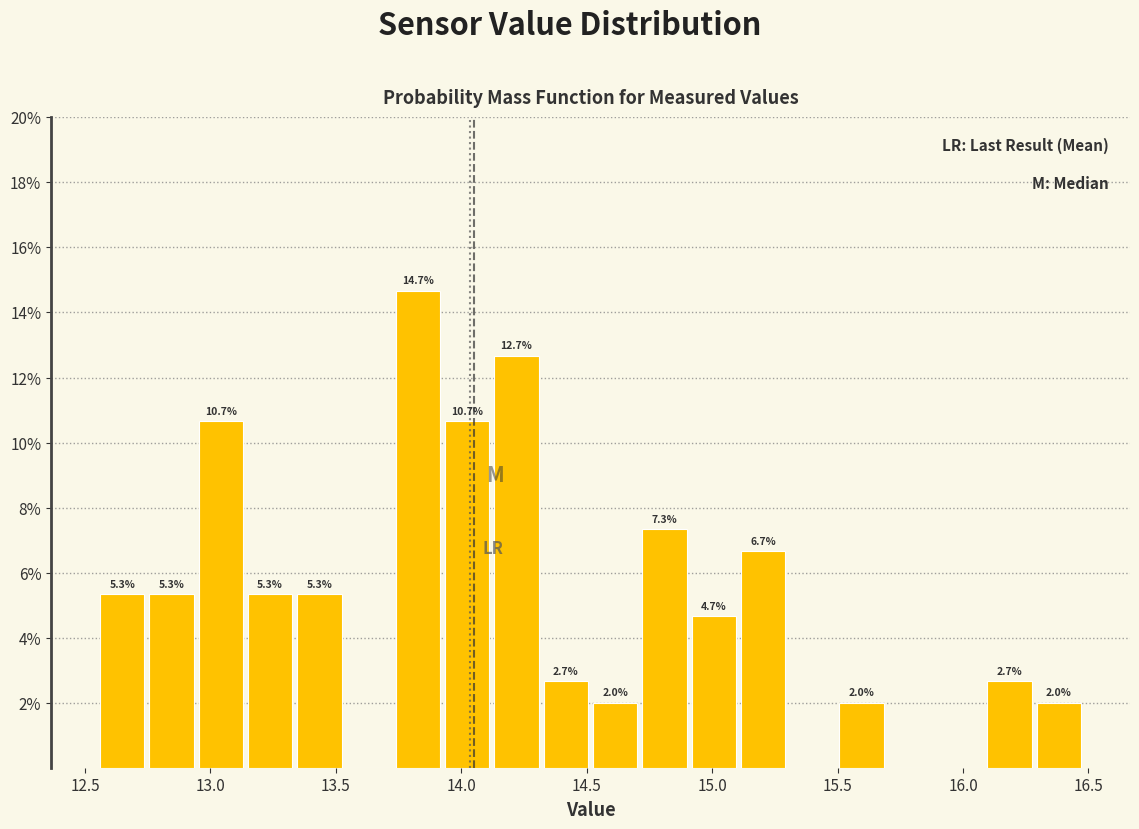

Read against the x-axis, roughly where is the centre of the tallest bar?

13.85